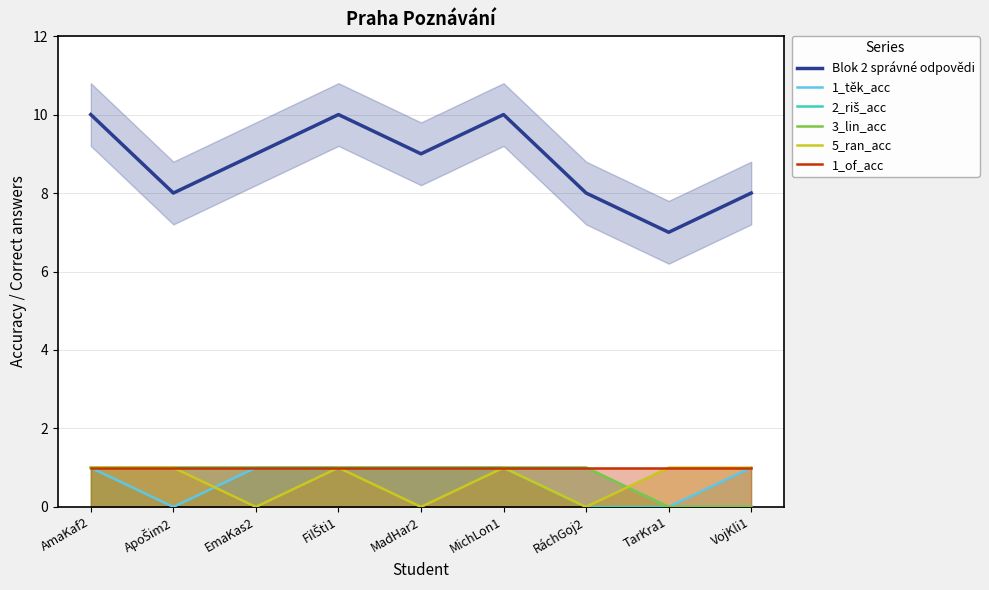

What is the difference between the maximum and second lowest values in the 5_ran_acc series?

1